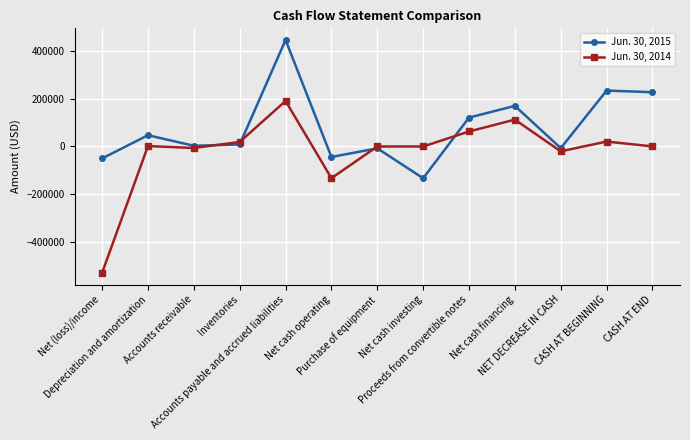

Which series has the largest total across all categories?

Jun. 30, 2015